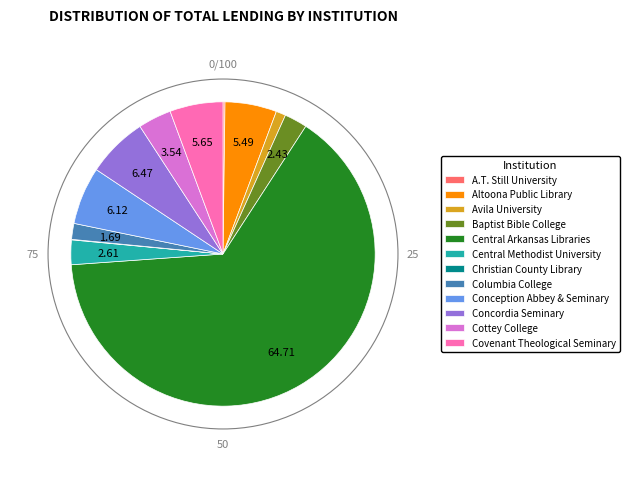

Is the sum of Central Methodist University and Baptist Bible College greater than half?

No